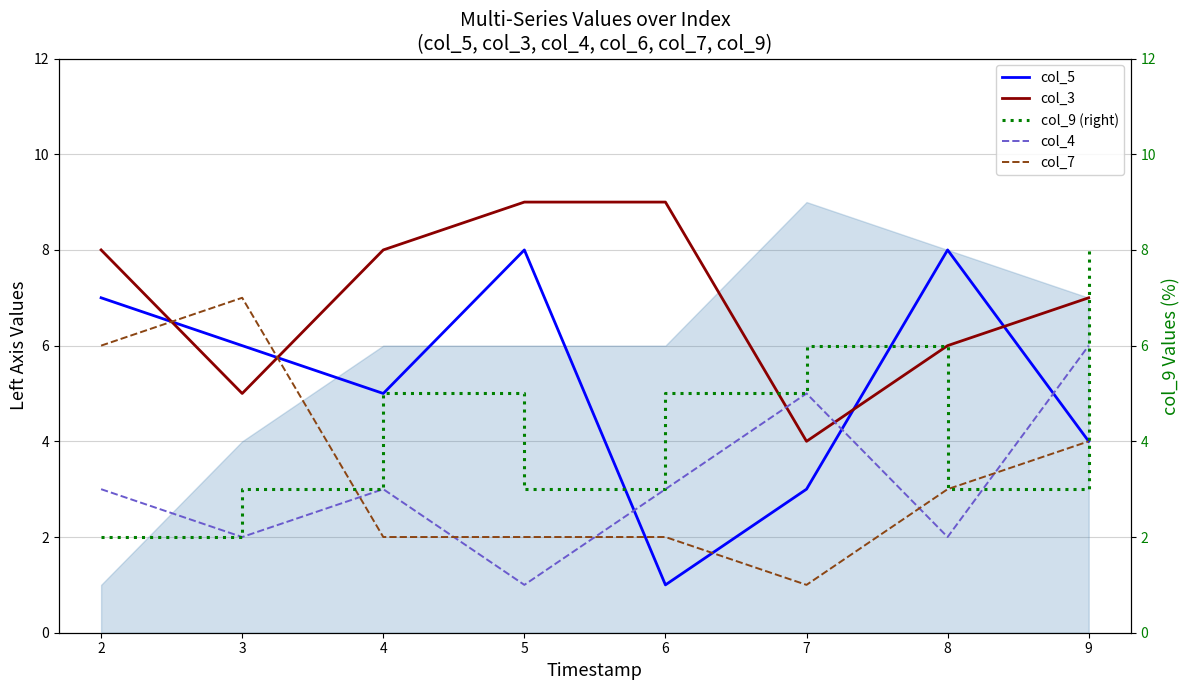

What is the average value of the col_5 series?

5